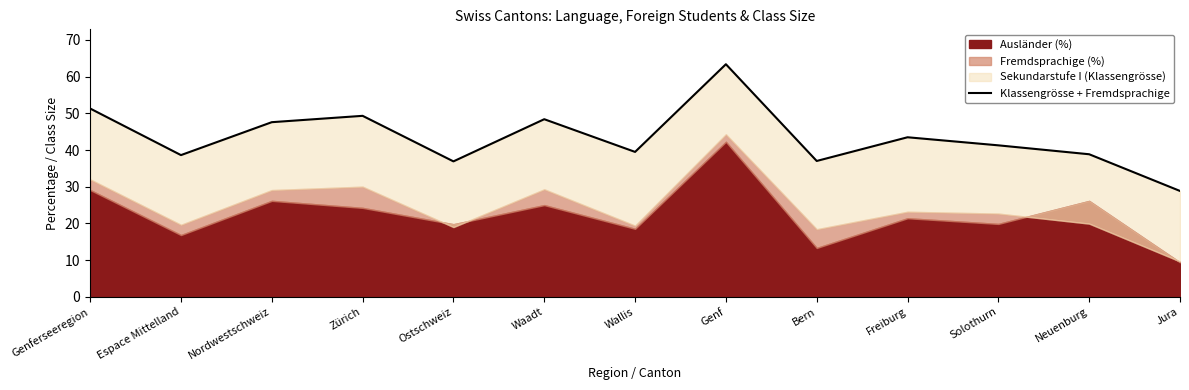

True or false: the data shows 20.1 at Jura.

False